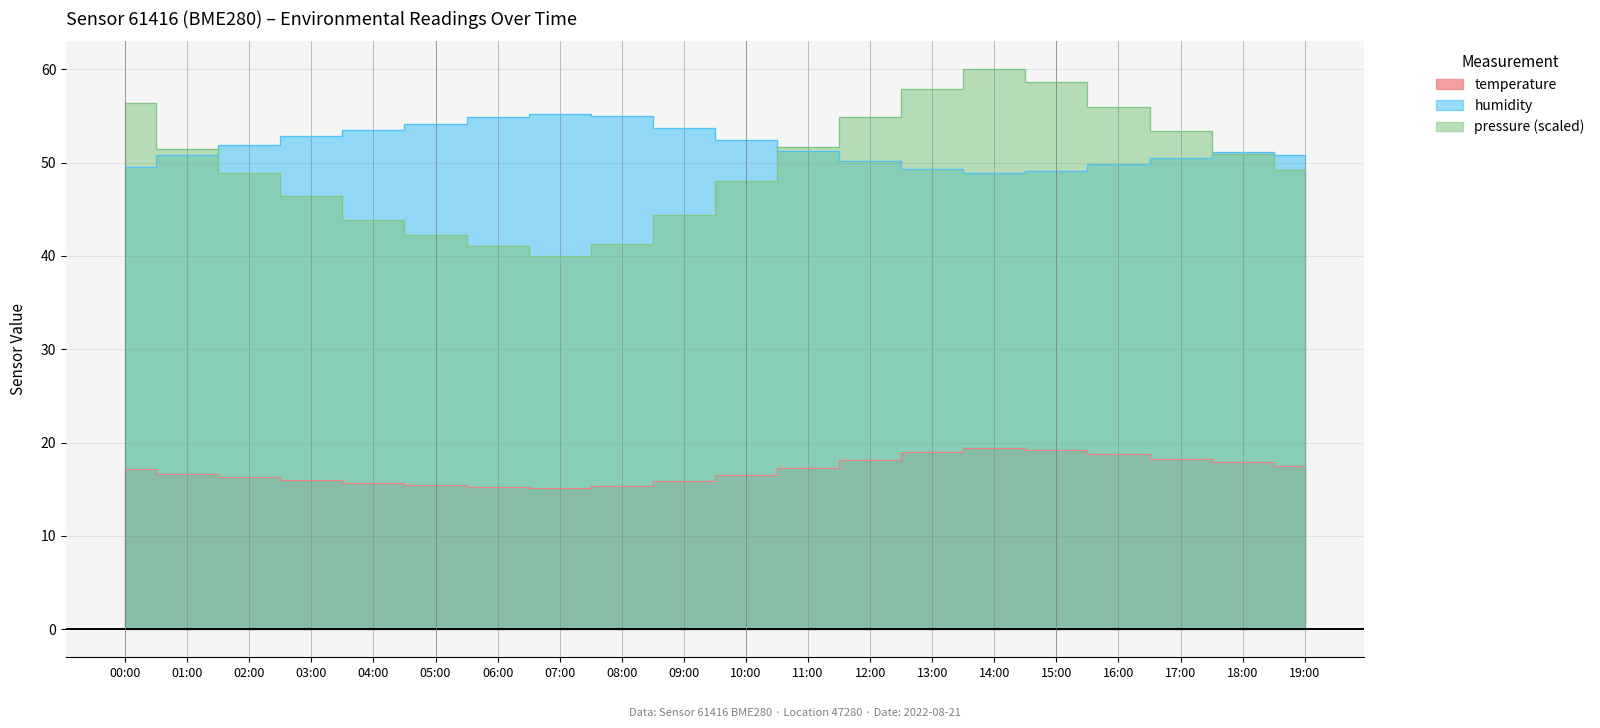

What is the sum of all pressure values?

996.9